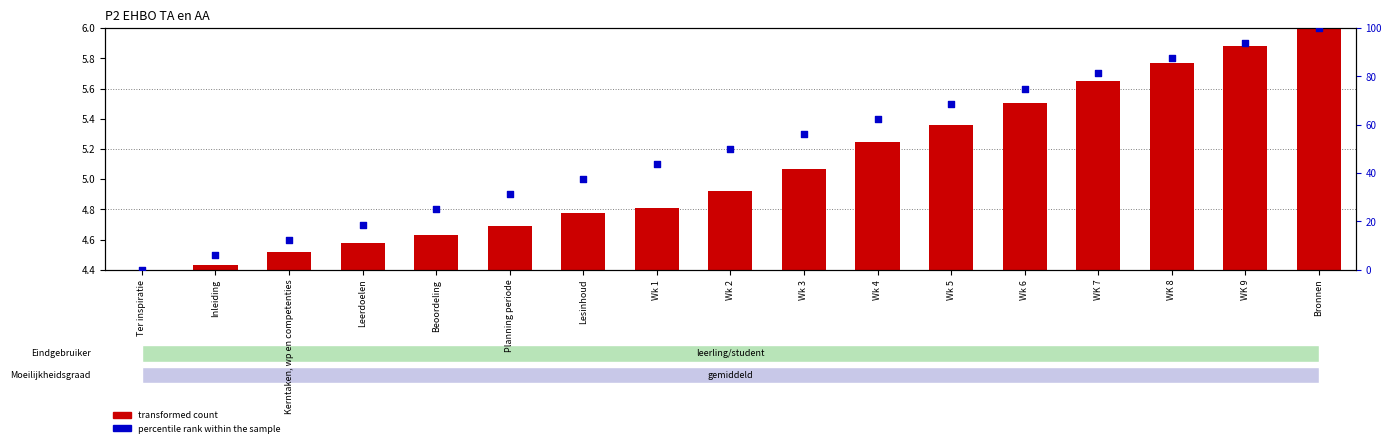

Which series reaches the maximum Y coordinate?

percentile rank within the sample